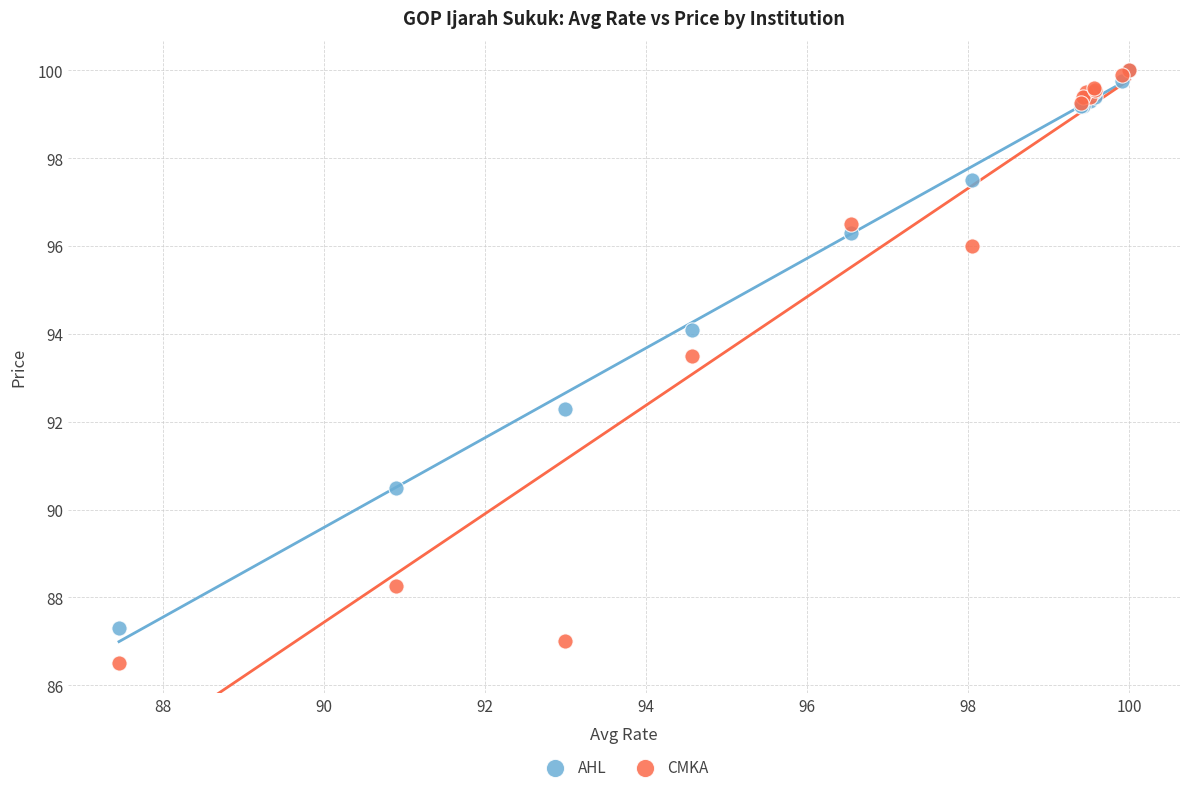

In the CMKA series, what Y value is closest to 93?

93.5